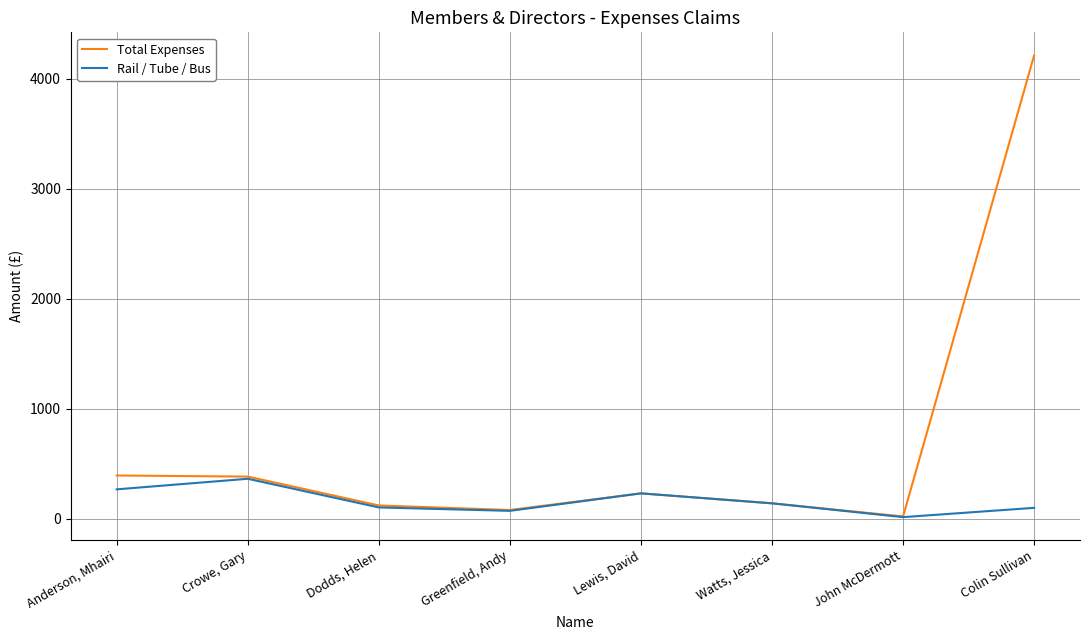

What position from the left is Colin Sullivan?

8